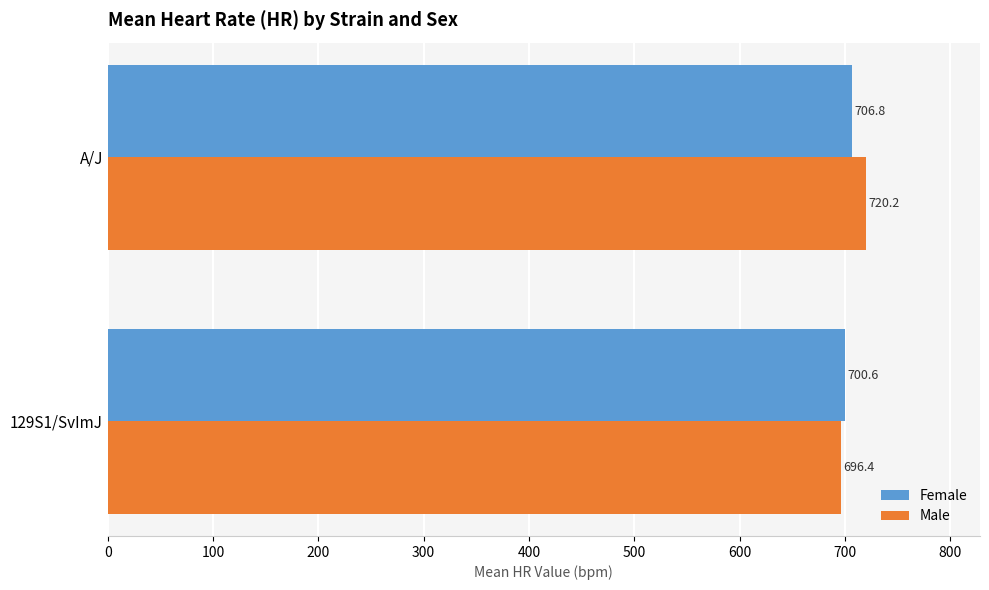

At A/J, list the series in order from smallest to largest.

Female, Male